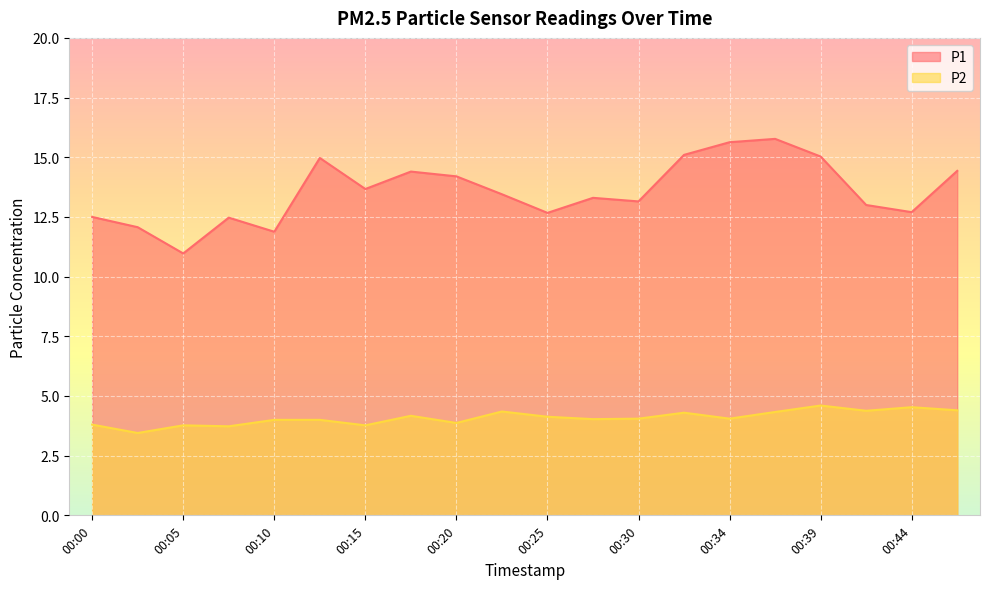

The P2 series shows 4.3 at 00:22. True or false?

True